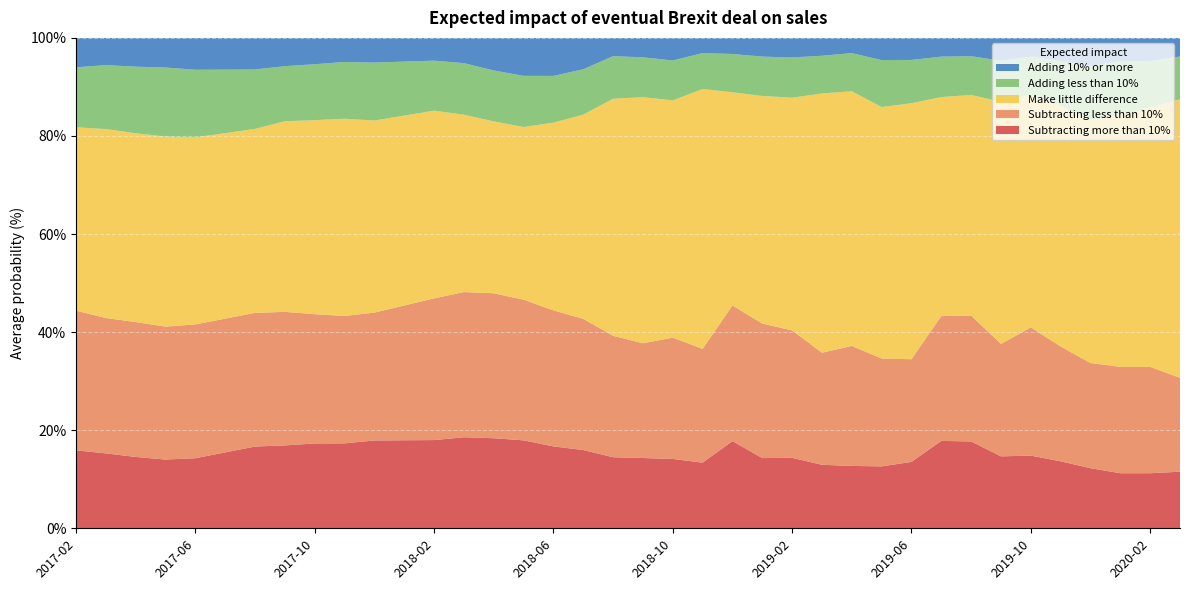

Reading left to right, what are all the values shown in this chart?

Subtracting more than 10%: 15.9	15.3	14.6	14.0	14.3	15.5	16.7	16.9	17.3	17.3	17.9	17.9	18.0	18.6	18.4	17.9	16.7	16.0	14.5	14.3	14.1	13.4	17.8	14.3	14.4	12.9	12.7	12.6	13.5	17.8	17.7	14.7	14.8	13.7	12.3	11.2	11.2	11.5
Subtracting less than 10%: 28.5	27.6	27.5	27.1	27.3	27.3	27.3	27.2	26.4	26.0	26.1	27.5	28.9	29.6	29.6	28.7	27.7	26.7	24.8	23.4	24.7	23.2	27.6	27.4	26.0	22.9	24.5	22.0	20.9	25.4	25.7	22.9	26.1	23.4	21.4	21.7	21.7	19.1
Make little difference: 37.4	38.5	38.5	38.8	38.1	37.8	37.5	38.9	39.6	40.2	39.2	38.7	38.3	36.2	35.1	35.2	38.3	41.6	48.4	50.2	48.4	53.0	43.5	46.4	47.5	52.9	51.9	51.3	52.2	44.7	45.0	49.4	47.5	49.0	49.5	51.3	52.9	56.8
Adding less than 10%: 12.2	13.0	13.6	14.1	13.8	12.9	12.1	11.2	11.4	11.6	11.8	11.0	10.2	10.5	10.4	10.4	9.5	9.2	8.7	8.1	8.1	7.3	7.8	8.0	8.2	7.7	7.8	9.6	8.8	8.2	7.9	8.4	7.7	9.2	11.1	11.0	9.5	8.7
Adding 10% or more: 6.0	5.5	5.9	6.0	6.5	6.5	6.4	5.8	5.4	4.9	5.0	4.8	4.6	5.2	6.6	7.7	7.8	6.4	3.7	4.0	4.6	3.1	3.3	3.8	4.0	3.6	3.1	4.5	4.5	3.8	3.7	4.7	3.8	4.7	5.7	4.8	4.8	3.8